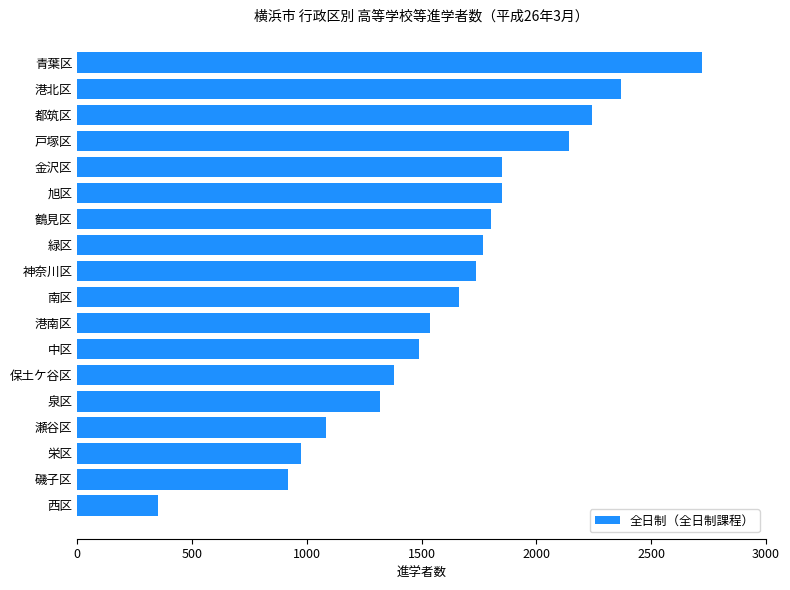

The chart shows a value of 1164 at 都筑区. True or false?

False